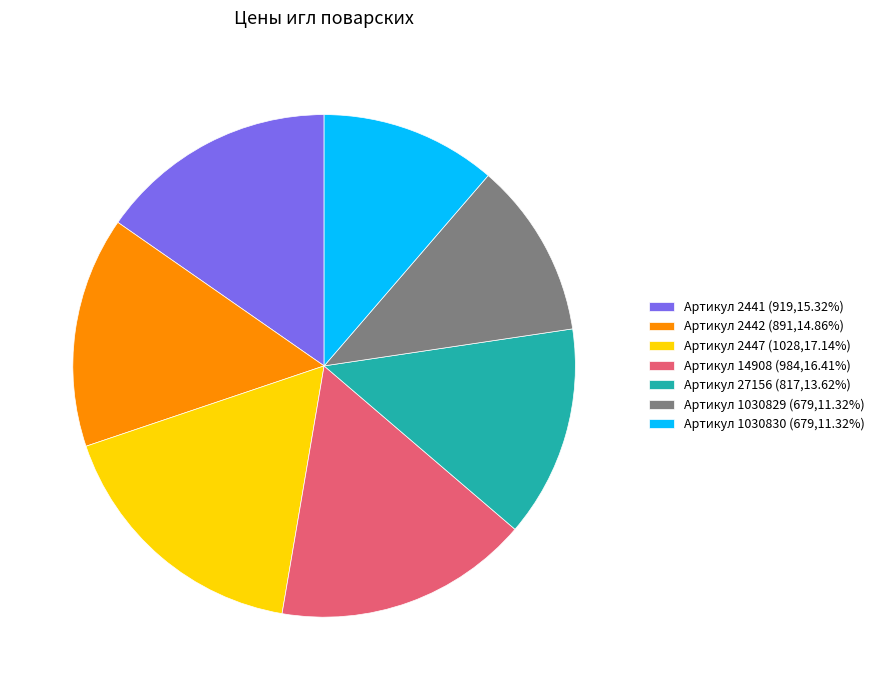

Is there a majority slice in this chart?

No